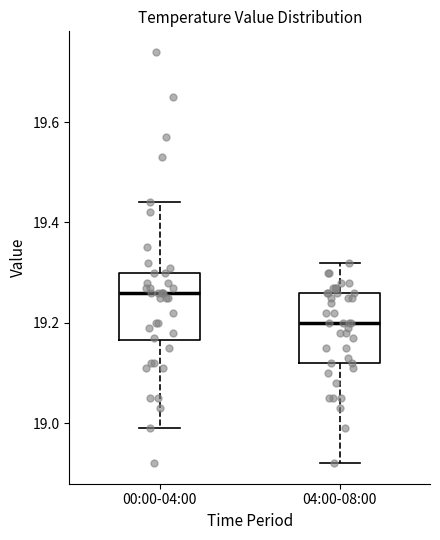

Which box has the highest median line?

00:00-04:00